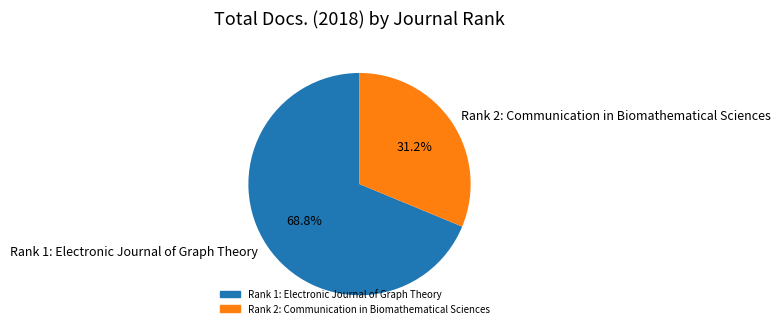

What is the total percentage of Rank 1: Electronic Journal of Graph Theory and Rank 2: Communication in Biomathematical Sciences?

100.0%